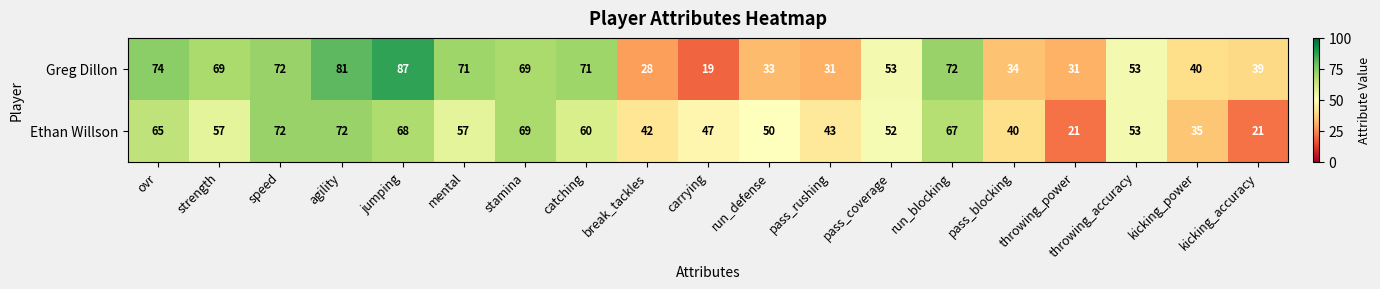

Which series has the largest total across all categories?

Greg Dillon